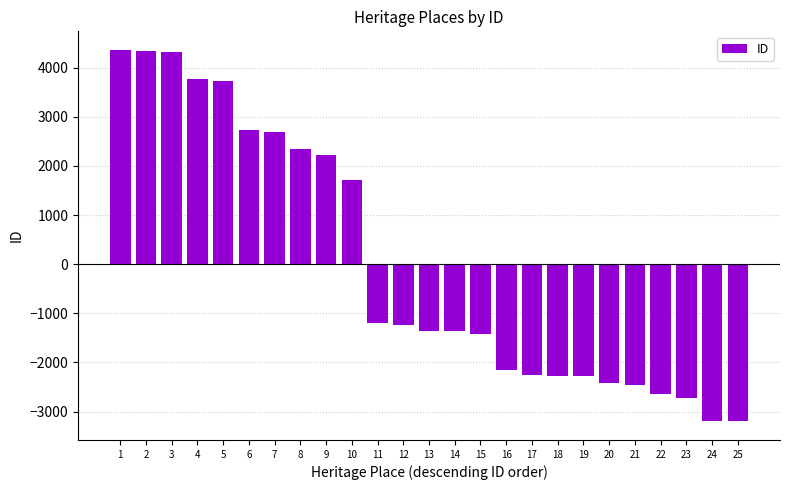

True or false: the data shows 4360.6 at 1.

True